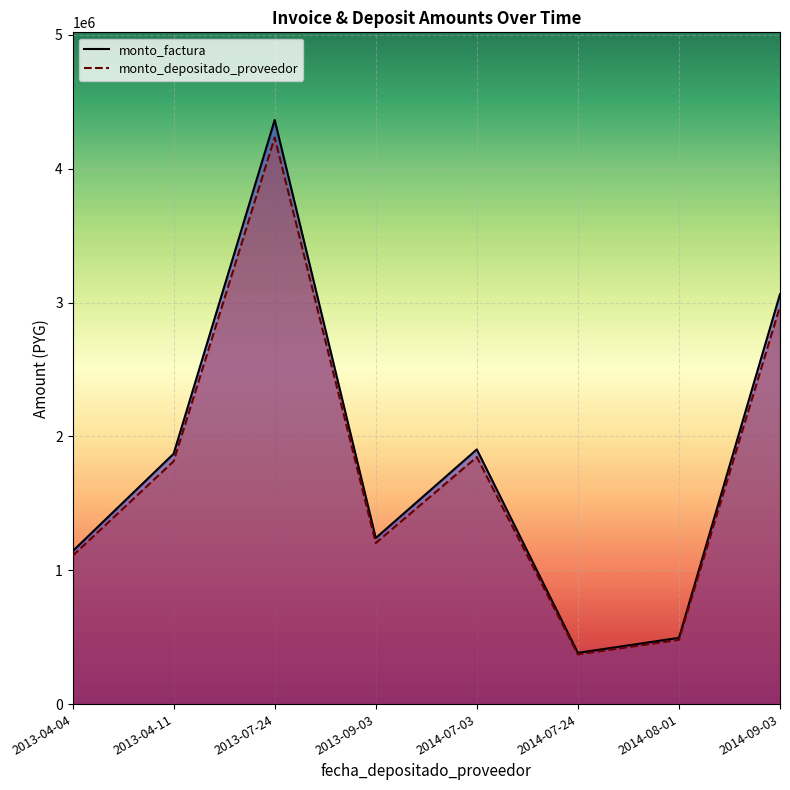

Reading left to right, what are all the values shown in this chart?

monto_factura: 2013-04-04=1142200	2013-04-11=1870900	2013-07-24=4365100	2013-09-03=1240900	2014-07-03=1903100	2014-07-24=382800	2014-08-01=495000	2014-09-03=3063500
monto_depositado_proveedor: 2013-04-04=1107934	2013-04-11=1814773	2013-07-24=4234147	2013-09-03=1203673	2014-07-03=1846007	2014-07-24=371316	2014-08-01=480150	2014-09-03=2971595